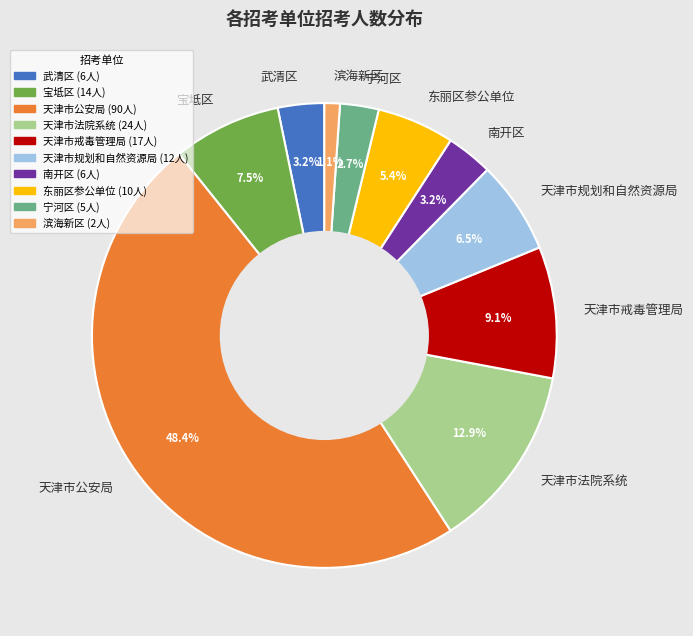

True or false: 天津市法院系统 accounts for 24% of the total.

False